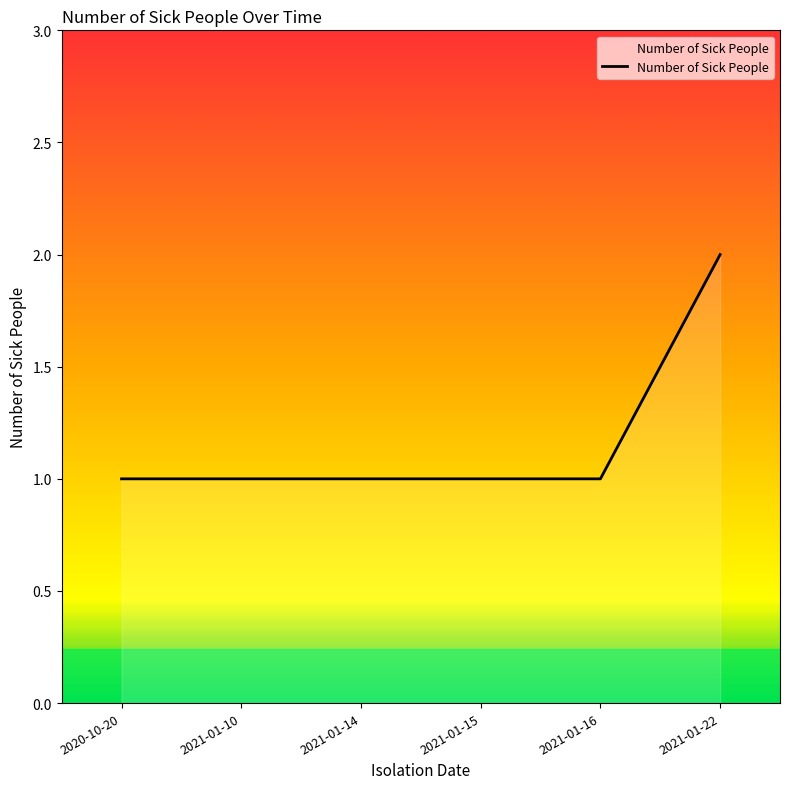

What position from the left is 2021-01-22?

6